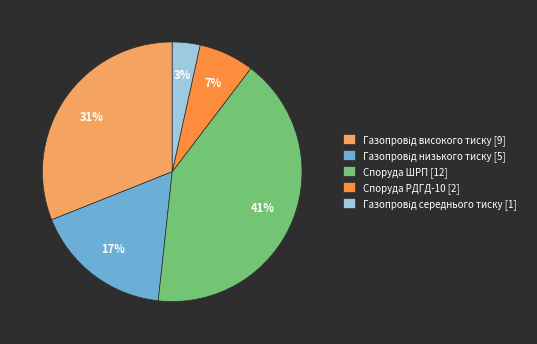

Which category has the biggest portion of the pie?

Споруда ШРП